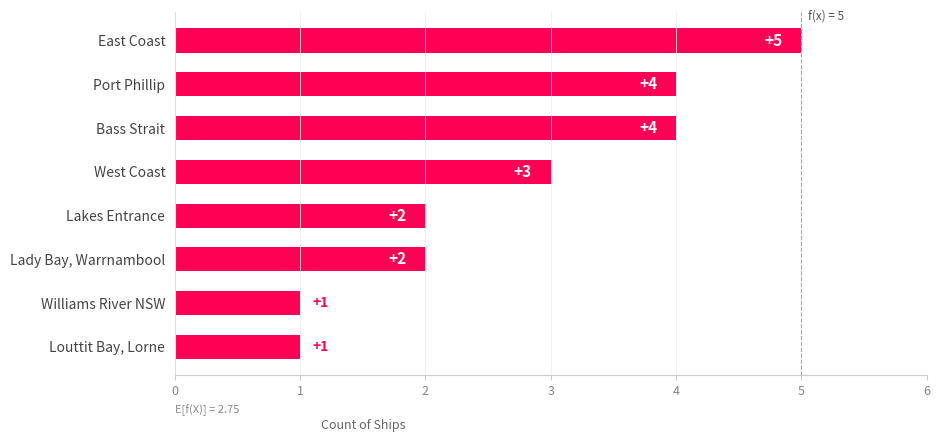

What is the maximum value shown in the chart?

5